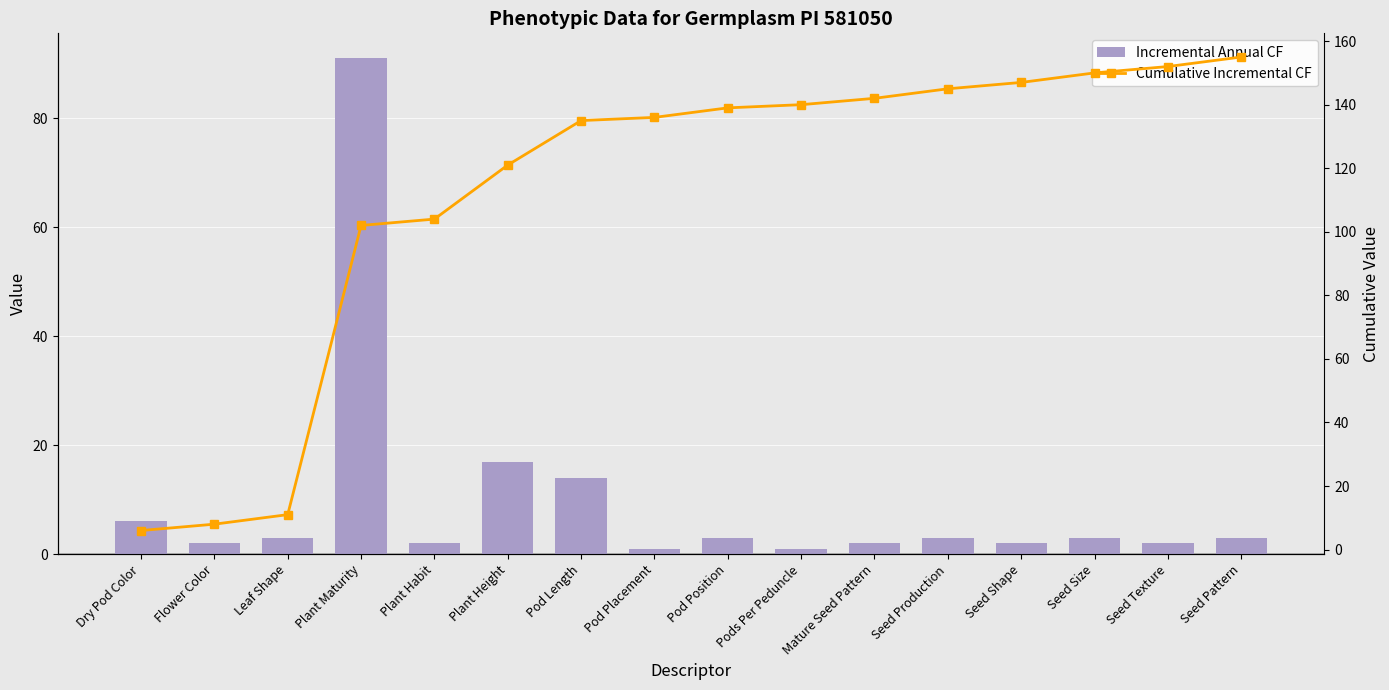

Which series has the largest total across all categories?

Cumulative Incremental CF